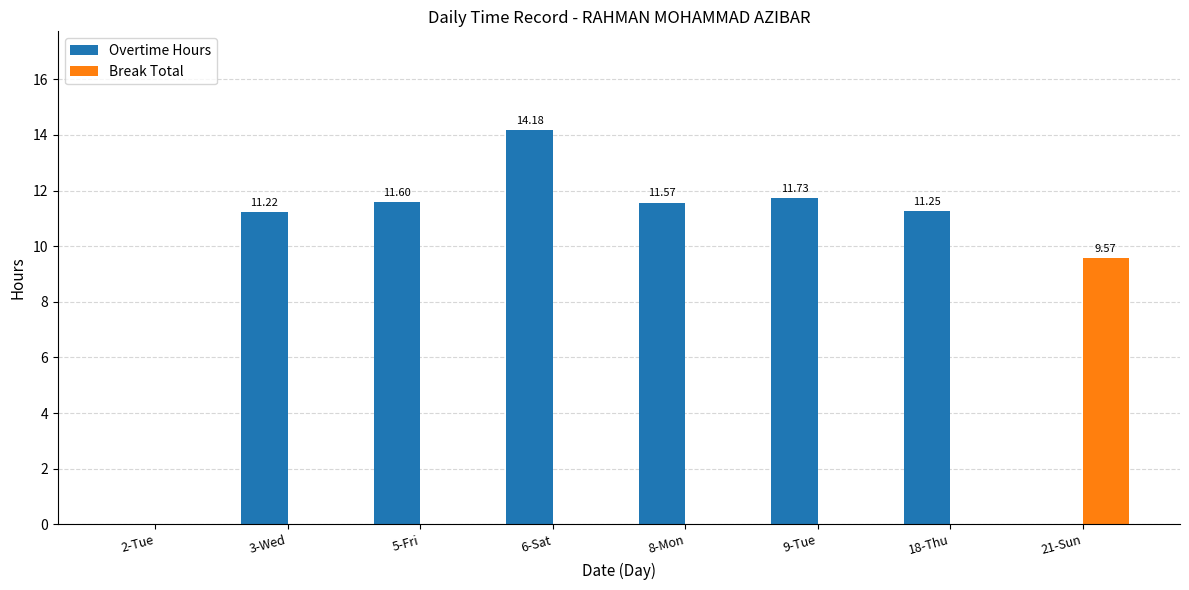

Which series changed the most between 18-Thu and 21-Sun?

Overtime Hours